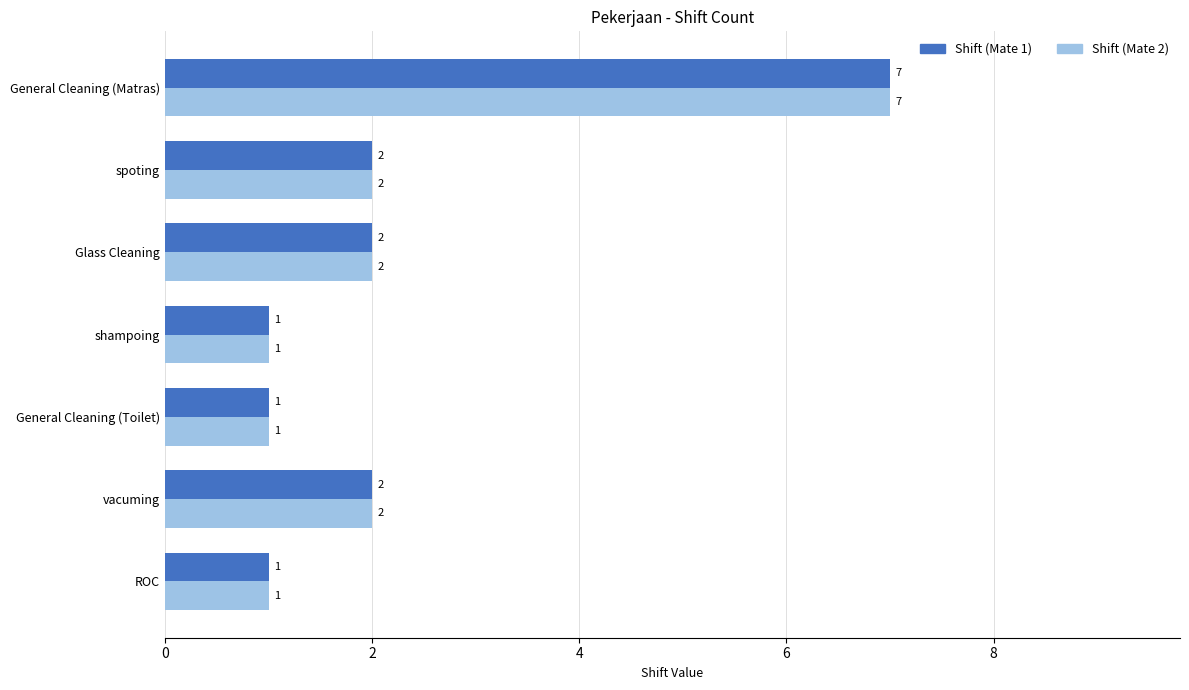

How many Shift (Mate 2) values are between 1 and 2?

6